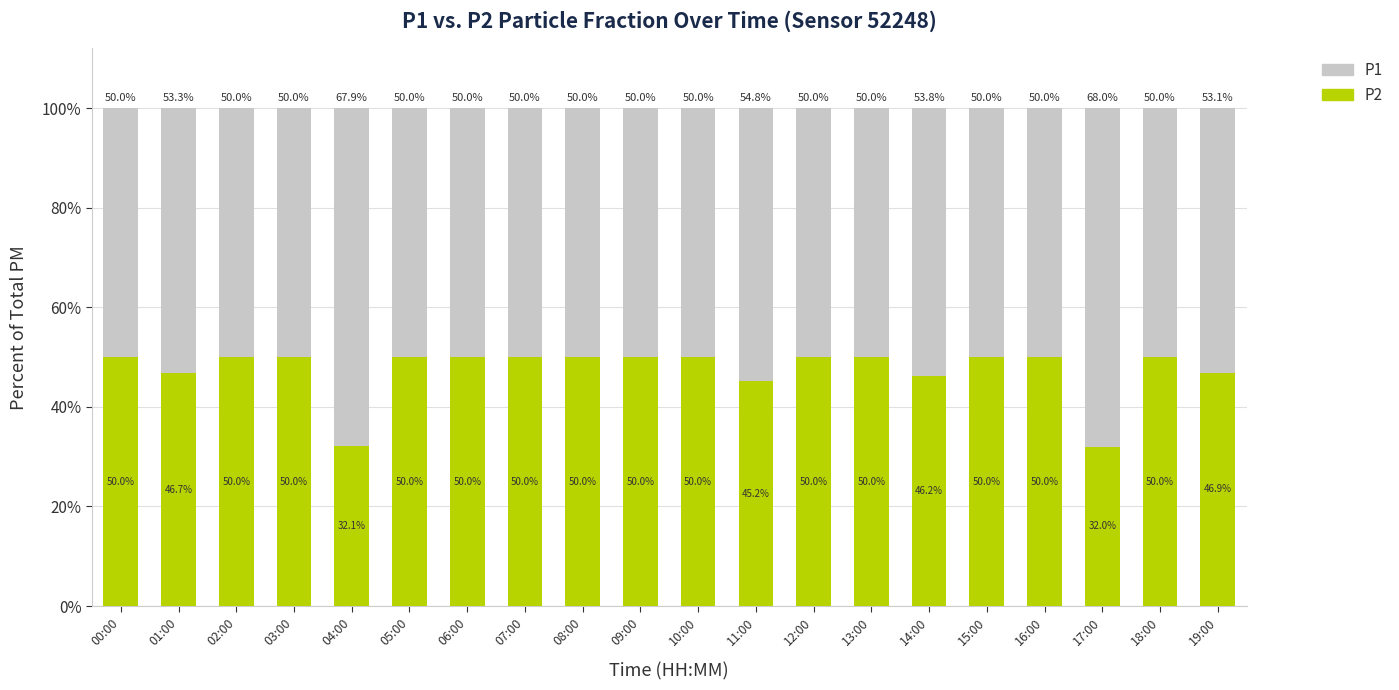

Does the chart contain any negative values?

No